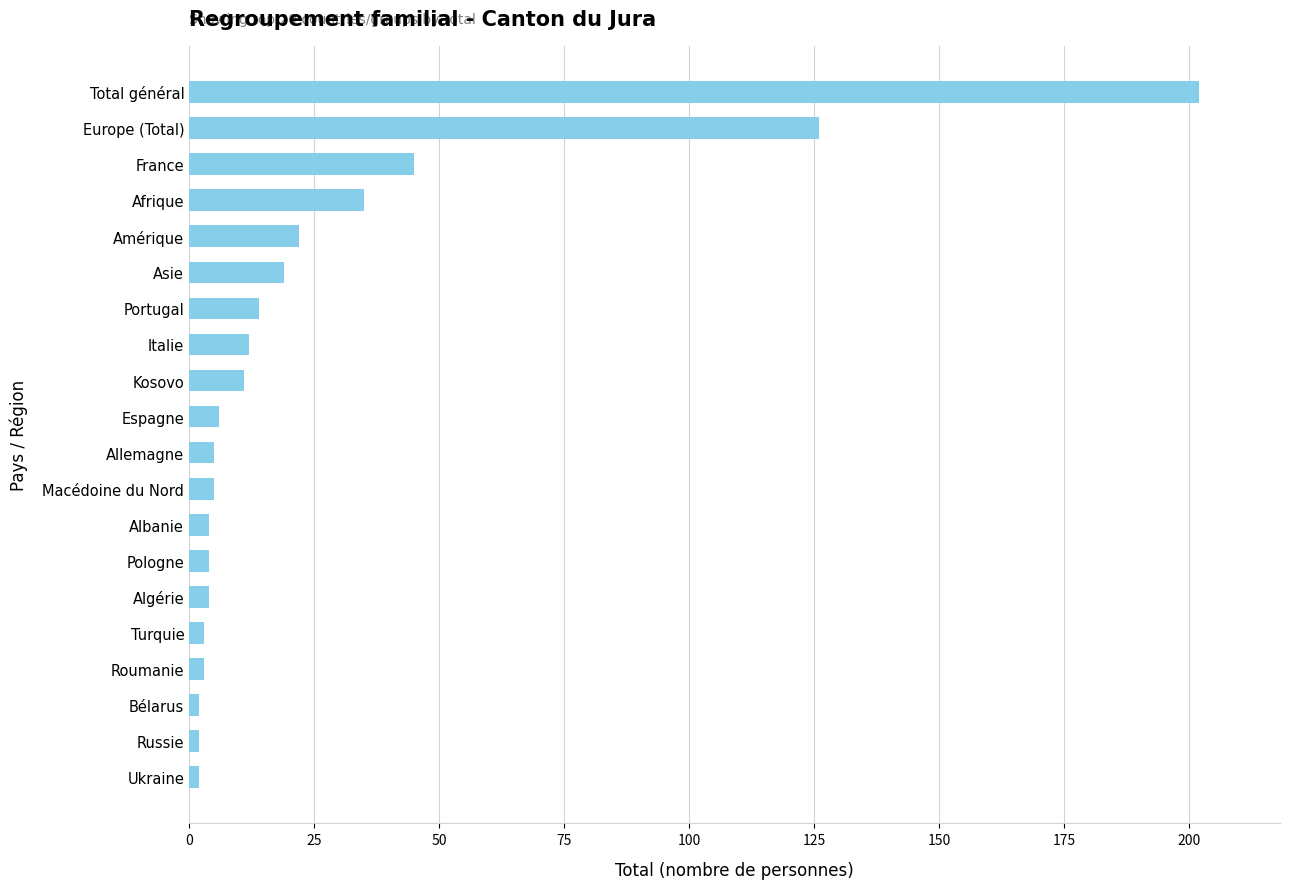

What is the sum of all values?

526